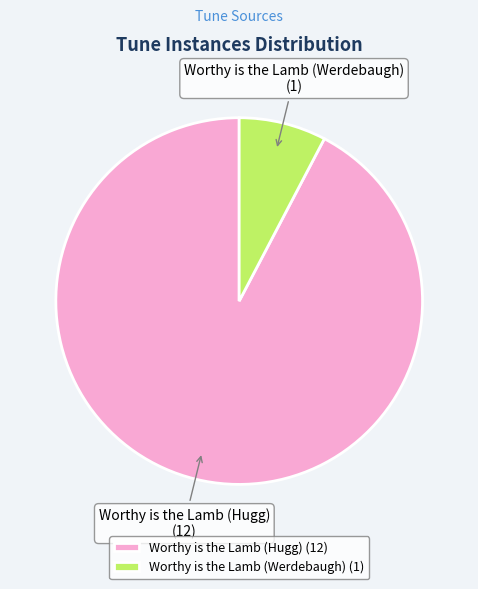

Combined, do Worthy is the Lamb (Werdebaugh) and Worthy is the Lamb (Hugg) account for over 50%?

Yes